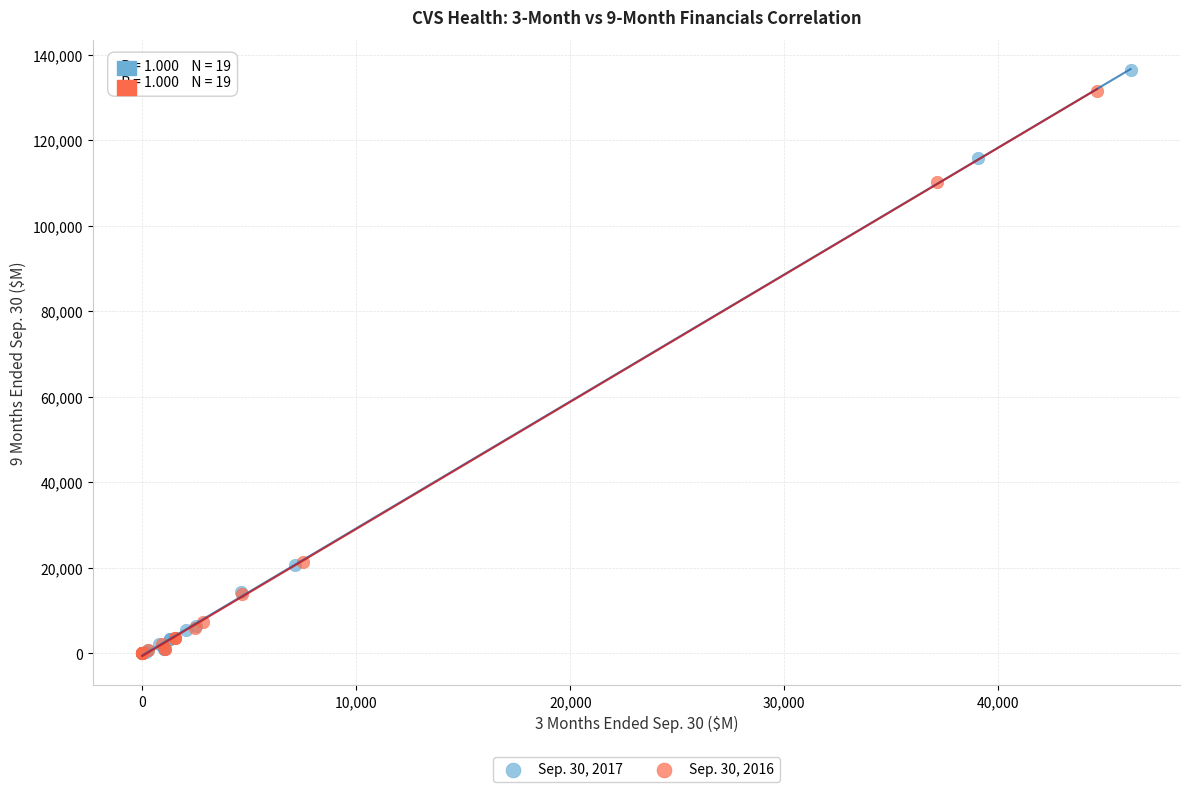

Which series has the widest spread of Y values?

Sep. 30, 2017